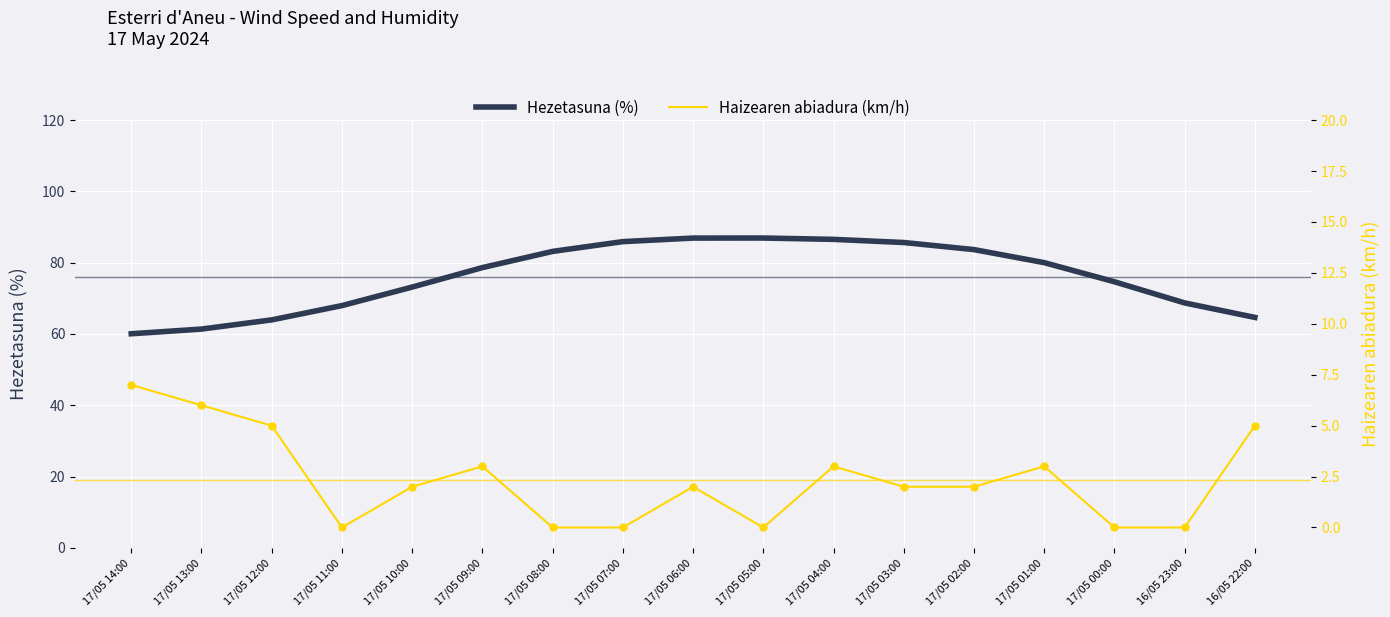

Which series reaches the maximum Y coordinate?

Hezetasuna (%)